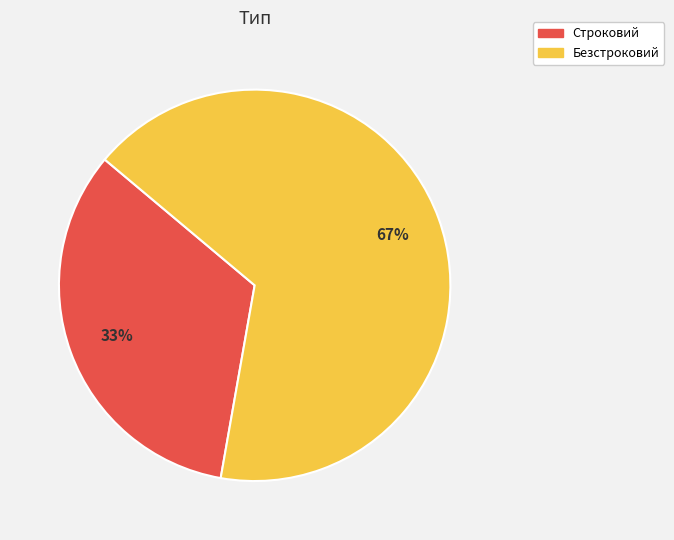

What is the largest slice in the pie chart?

Безстроковий